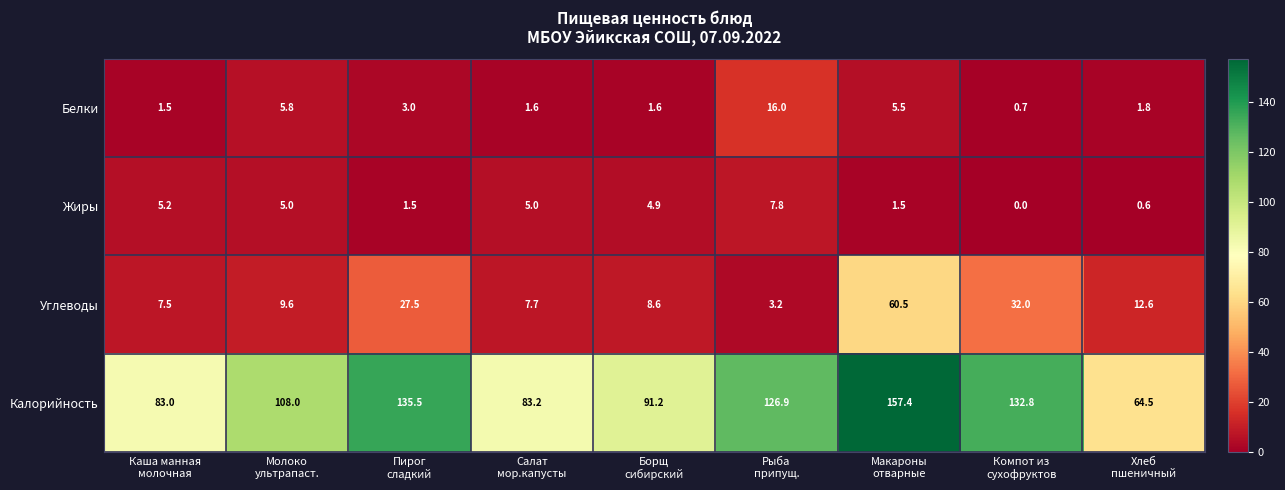

Which label corresponds to the largest value in the chart?

Макароны
отварные